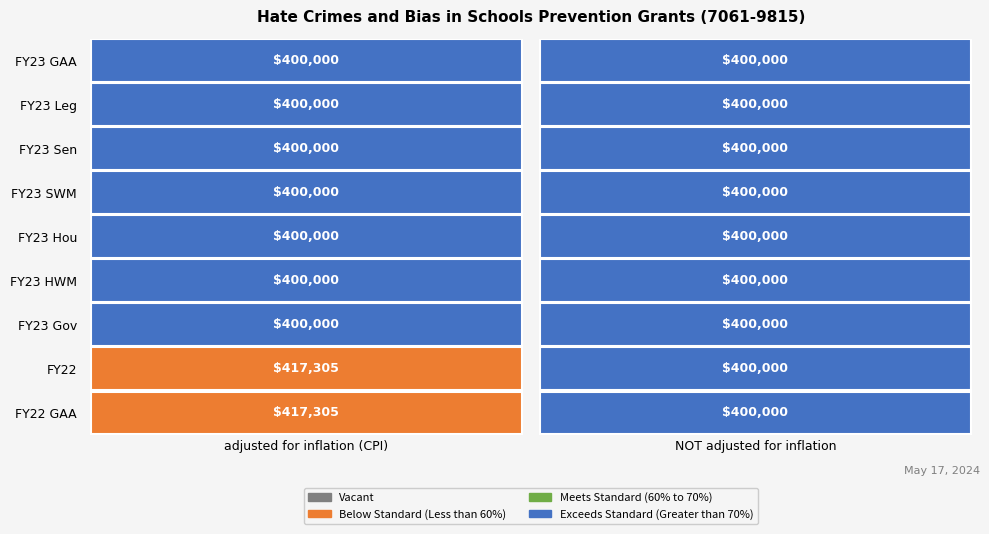

What is the total value across all series at adjusted for inflation (CPI)?

3634610